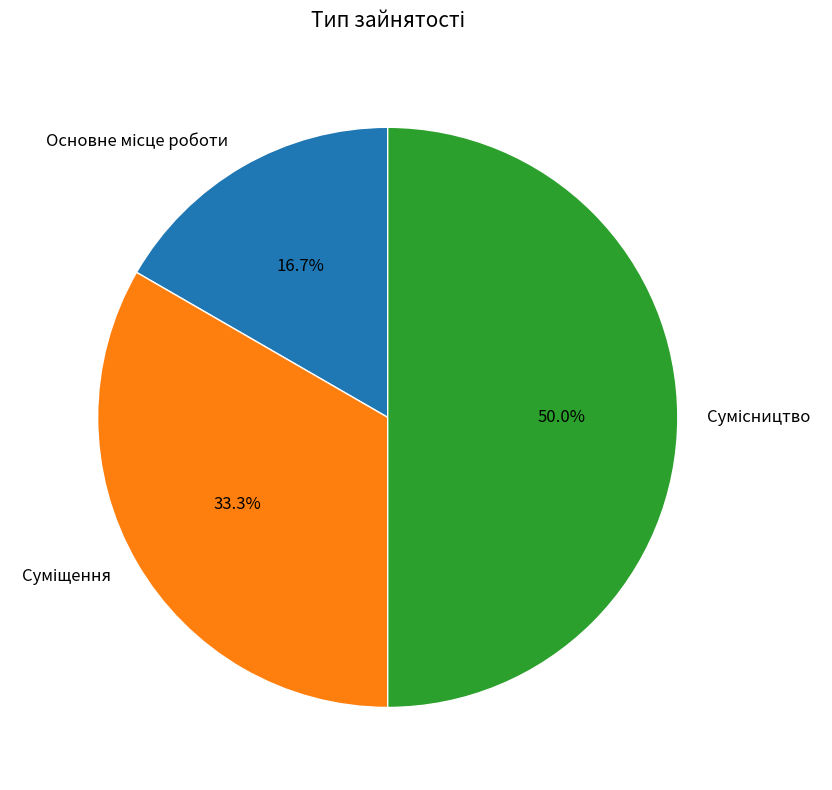

To the nearest percent, what is the average slice percentage?

33%